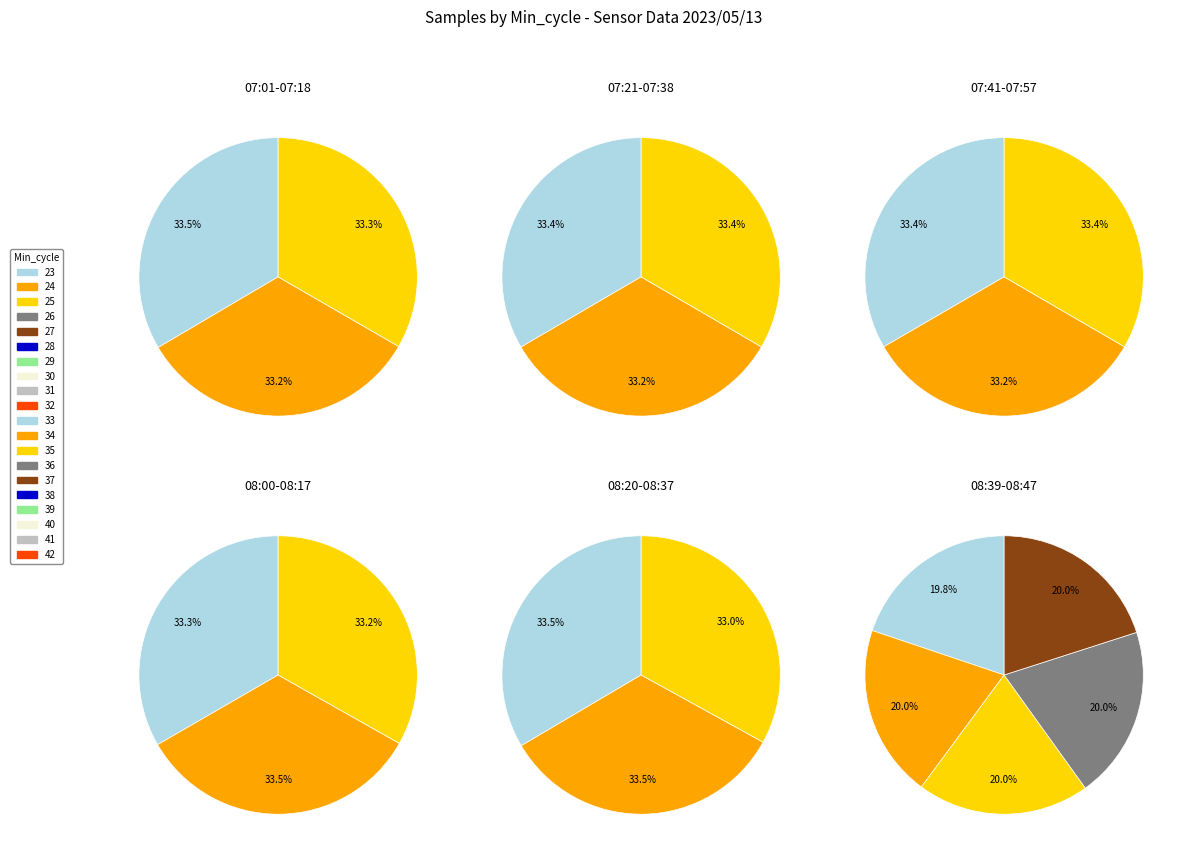

True or false: 33 accounts for 5% of the total.

True